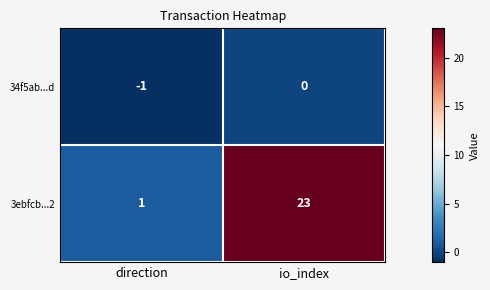

What is the difference between the maximum and minimum values in the 3ebfcb...2 series?

22